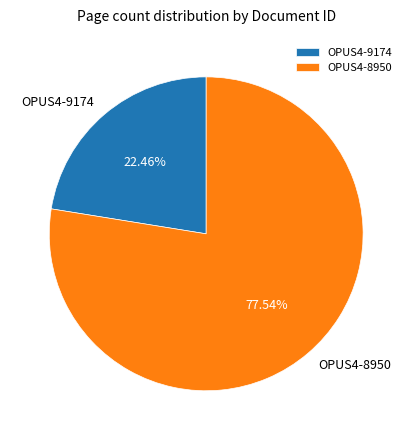

Which has a higher value, OPUS4-8950 or OPUS4-9174?

OPUS4-8950